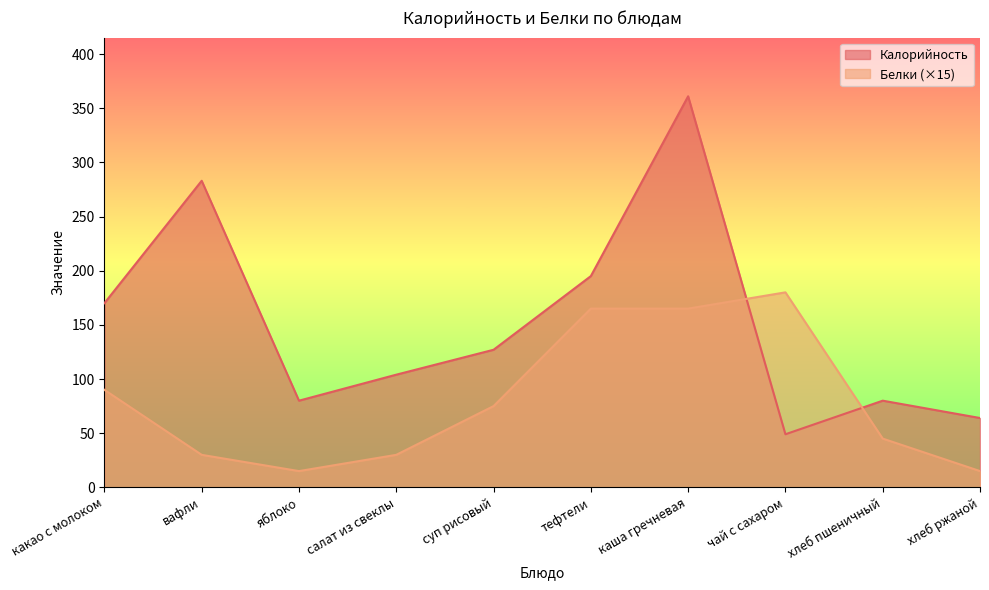

What is the greatest value displayed?

361